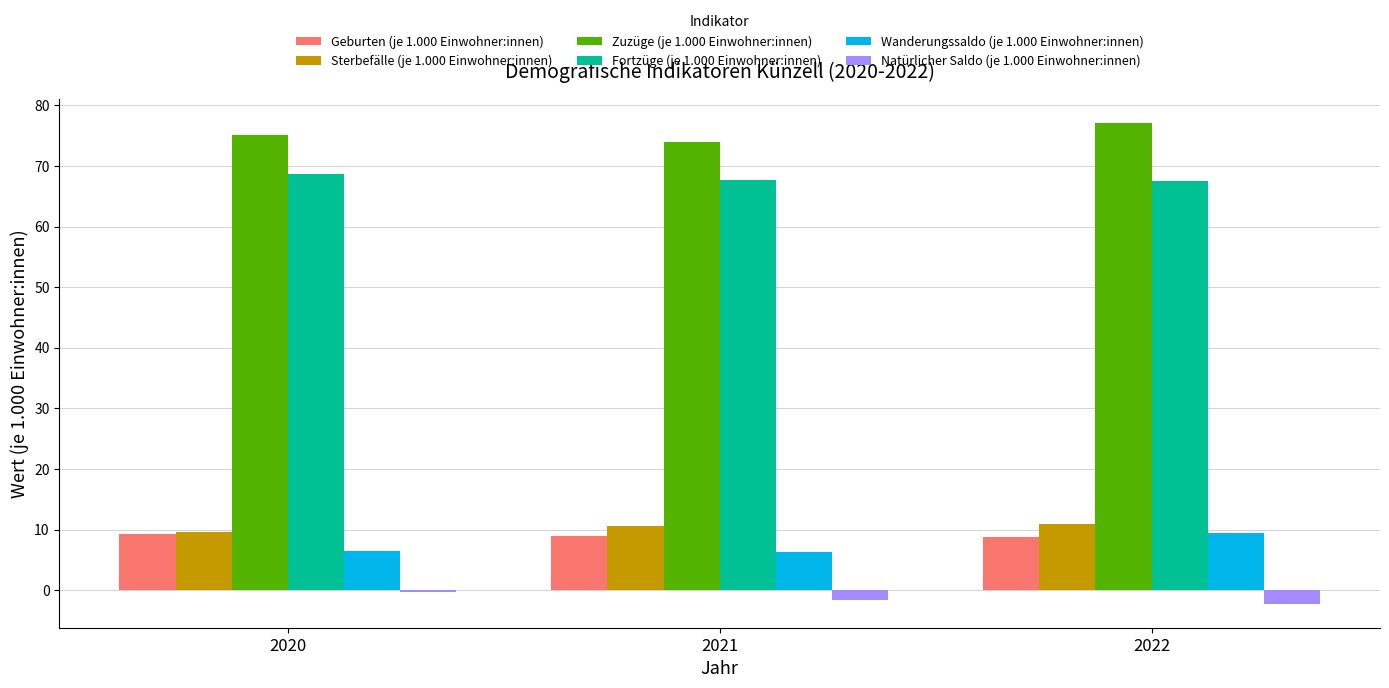

The value of Wanderungssaldo (je 1.000 Einwohner:innen) at 2022 is 2.0. True or false?

False